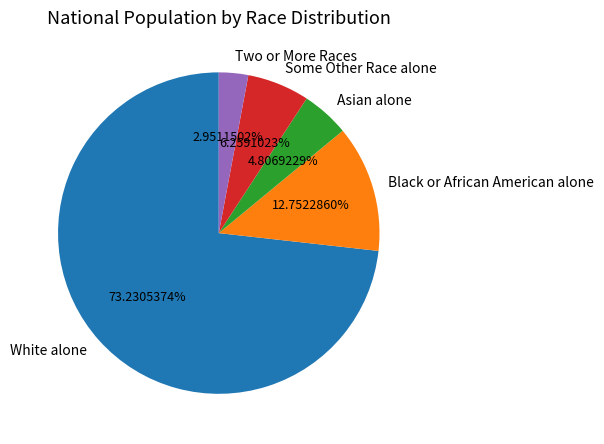

What is the ratio of the value at Black or African American alone to the value at Two or More Races?

4.3